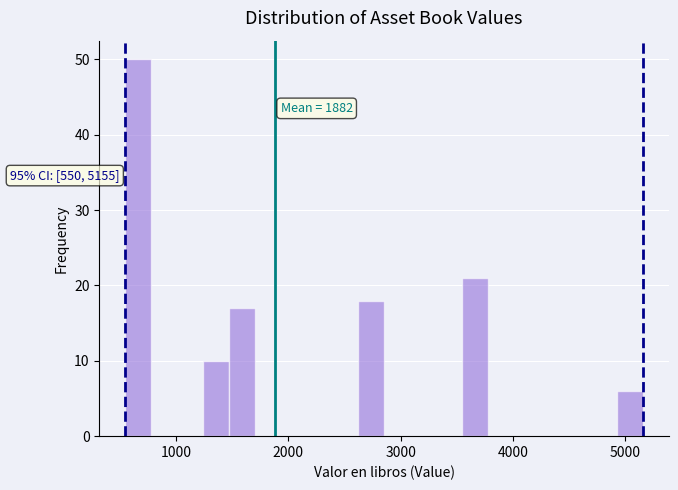

Around what value on the x-axis is the tallest bar? Give the approximate position of its centre, as read against the axis.

700